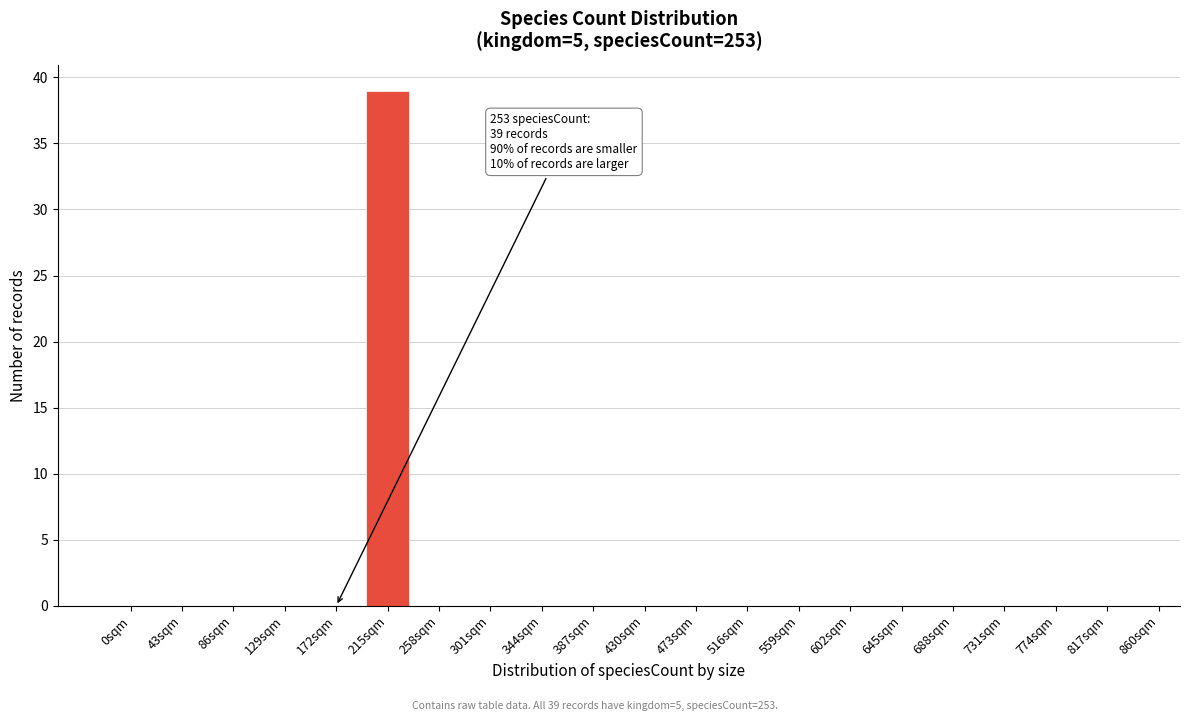

Reading left to right, transcribe all the data shown in this chart.

0sqm=0	43sqm=0	86sqm=0	129sqm=0	172sqm=0	215sqm=39	258sqm=0	301sqm=0	344sqm=0	387sqm=0	430sqm=0	473sqm=0	516sqm=0	559sqm=0	602sqm=0	645sqm=0	688sqm=0	731sqm=0	774sqm=0	817sqm=0